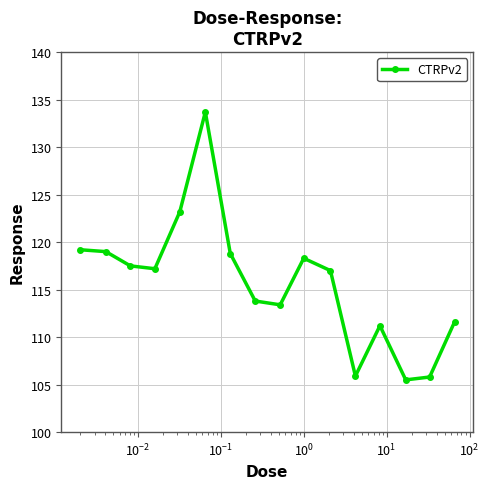

What is the maximum value shown in the chart?

133.7